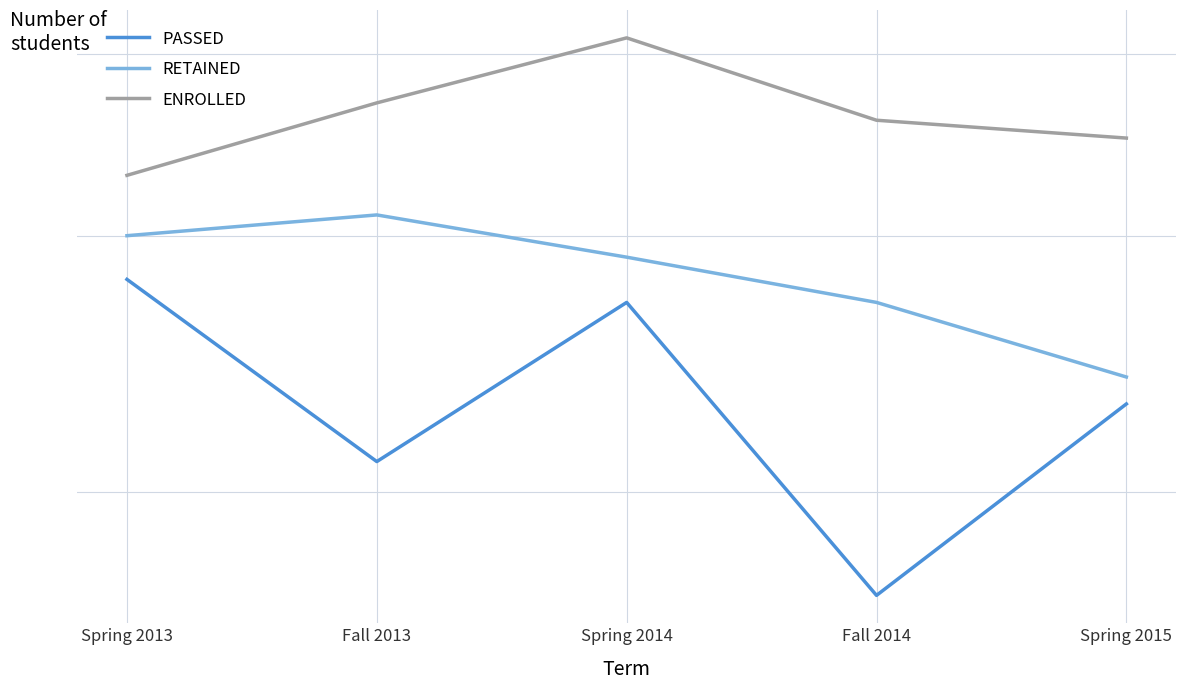

Where is PASSED nearest to the value 22?

Fall 2013